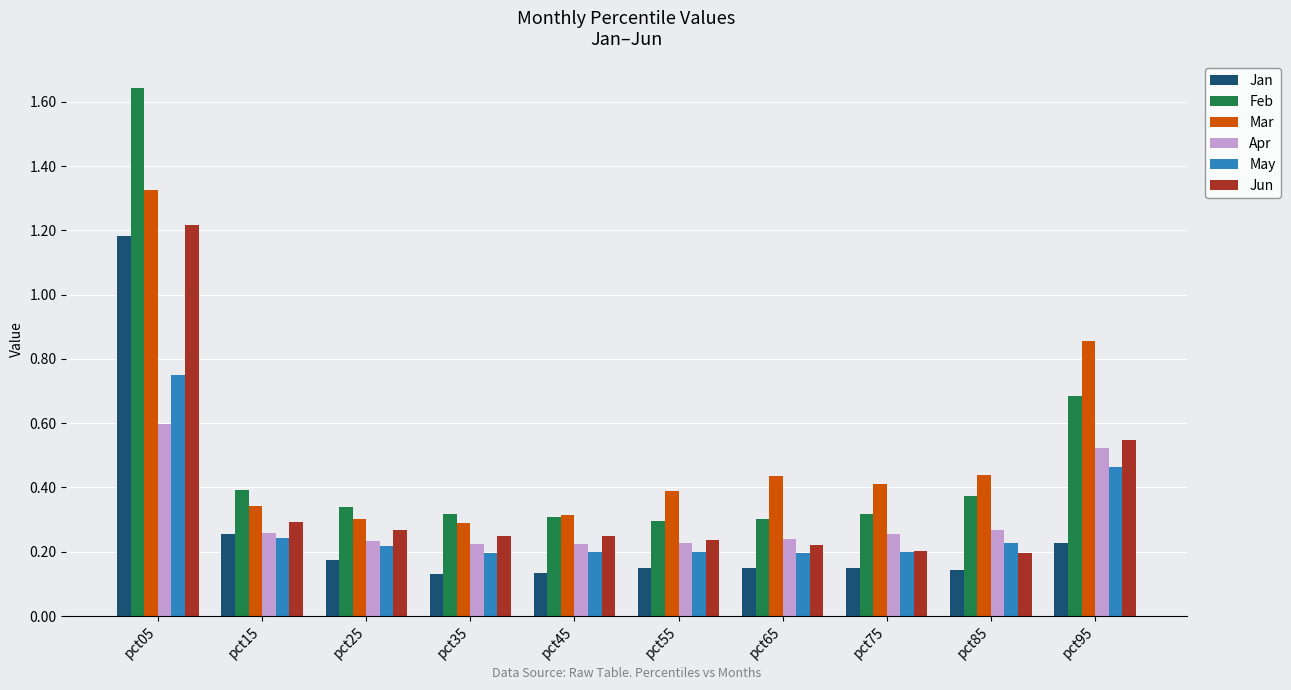

The May series shows 1.2 at pct05. True or false?

False